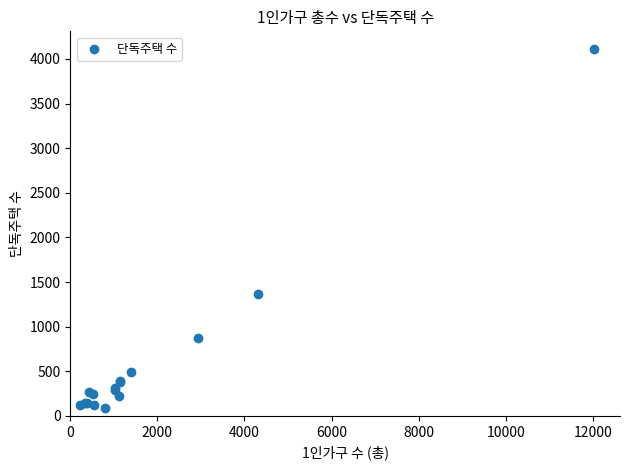

What Y value in the scatter plot is closest to 2100?

1362